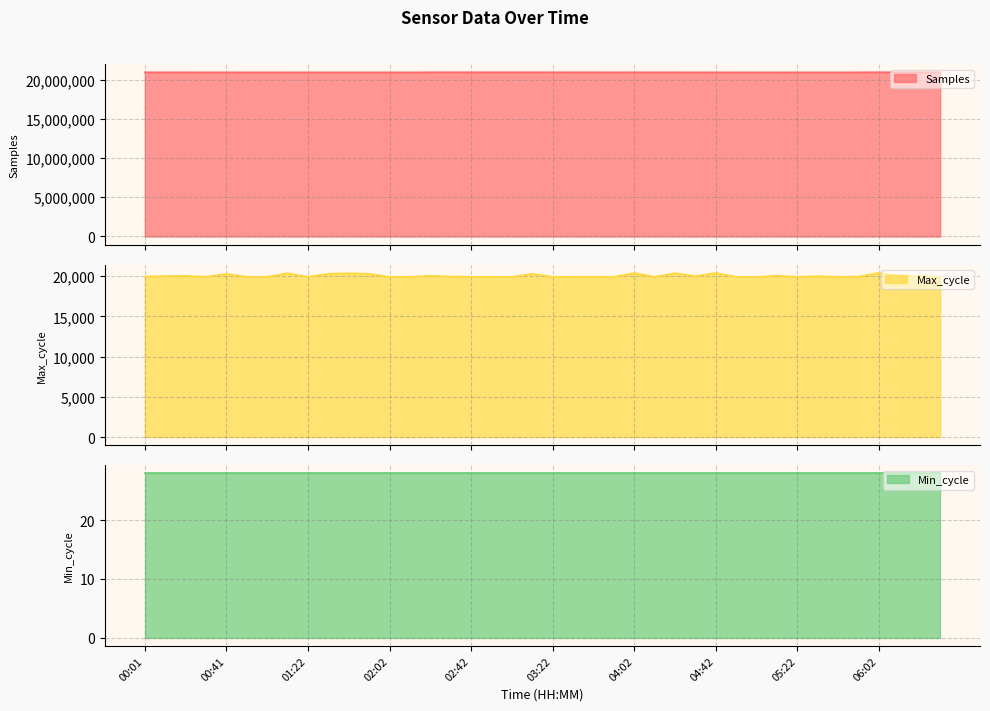

How many data points in Samples are less than 20917892?

20